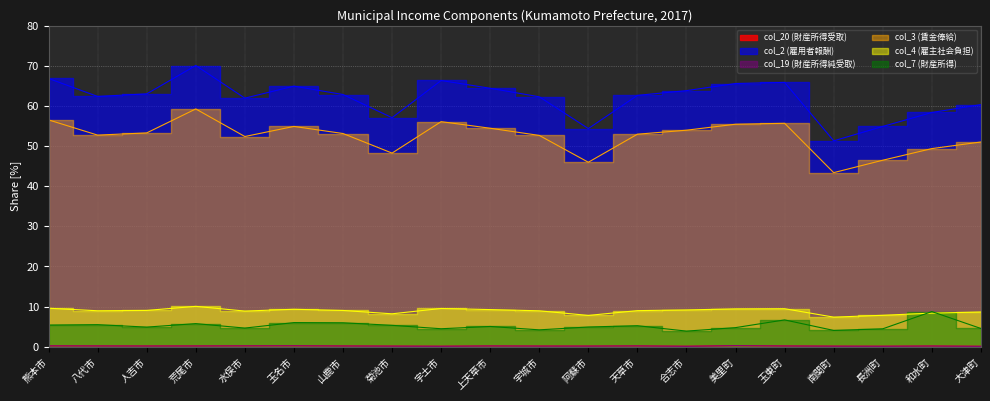

What is the label of the 7th point from the right?

合志市